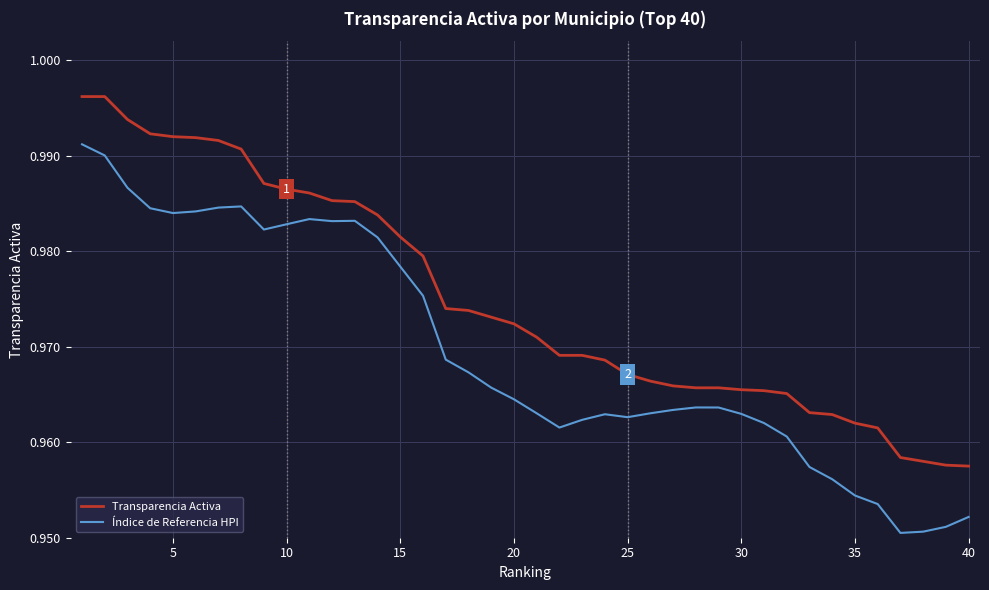

Rank the series by their average value, from highest to lowest.

Transparencia Activa, Índice de Referencia HPI